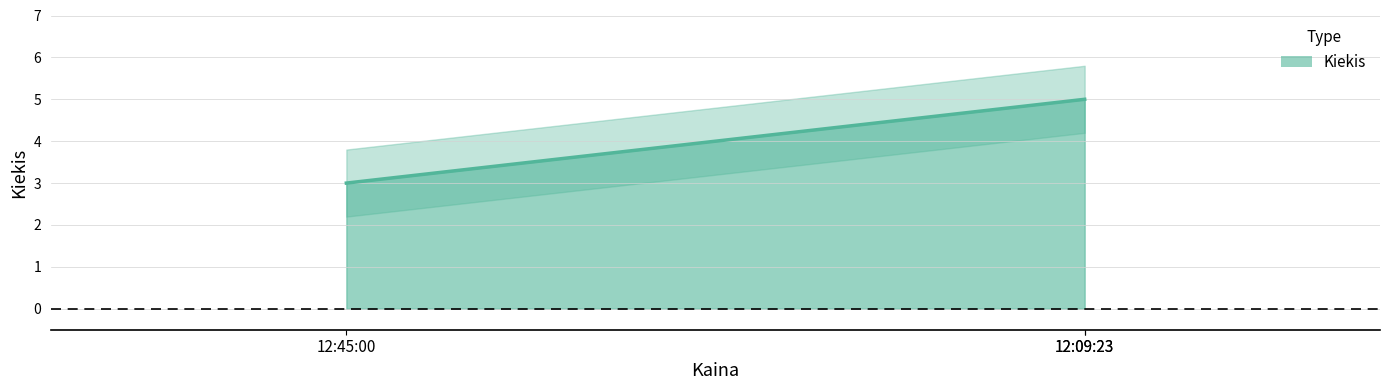

What is the label of the 1st point from the right?

12:09:23